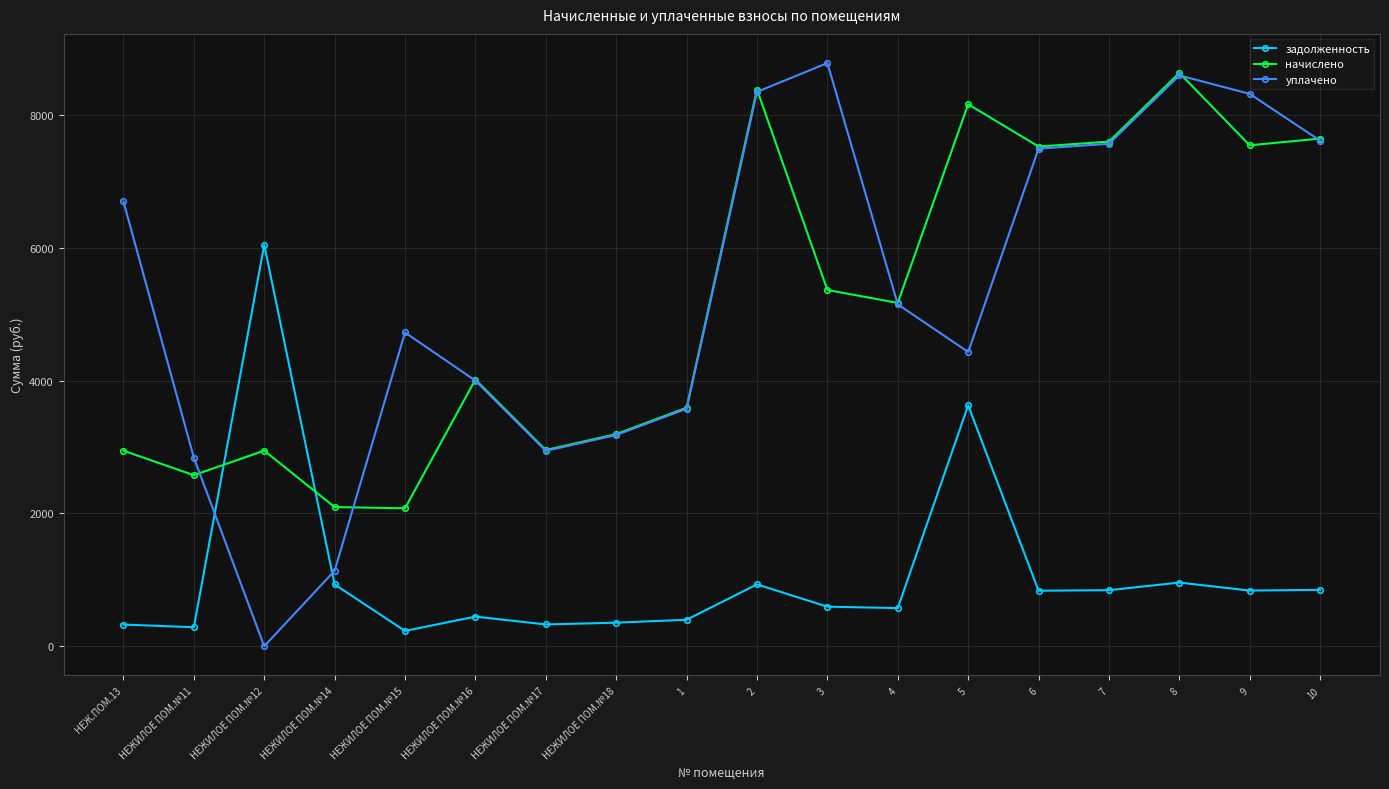

What is the label of the 12th point from the right?

НЕЖИЛОЕ ПОМ.№17